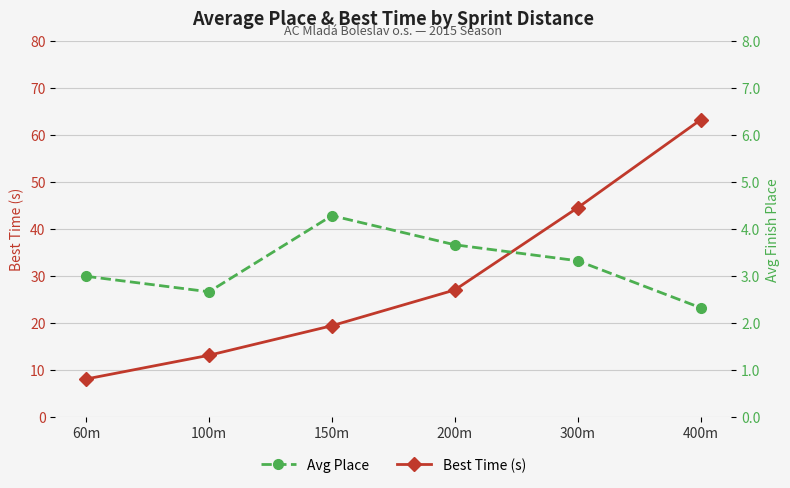

True or false: Avg Place and Best Time (s) intersect in this chart.

False